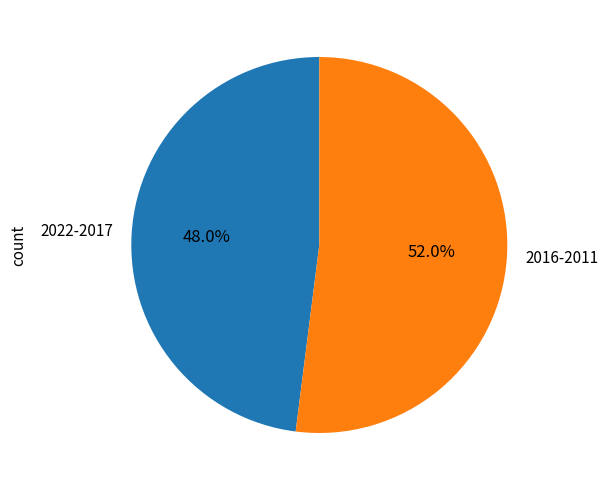

Which slice is the smallest?

2022-2017